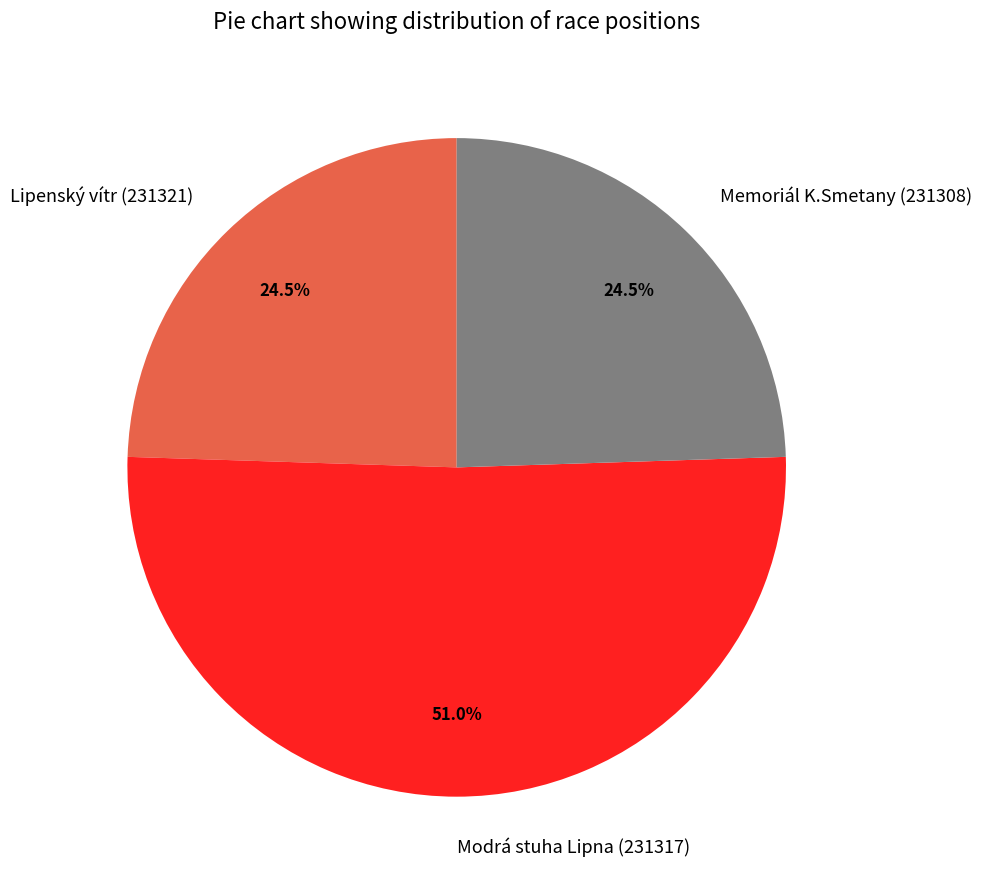

Is it true that Memoriál K.Smetany (231308) is 35% of the pie?

False